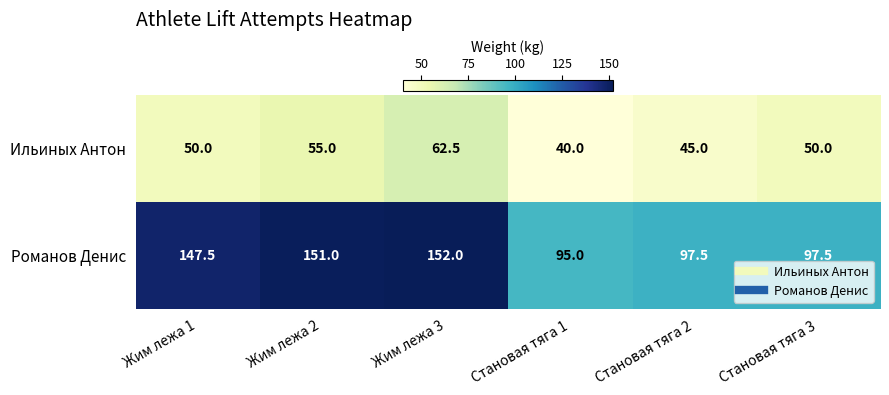

Reading left to right, list all the values displayed in this chart.

Ильиных Антон: Жим лежа 1=50.0	Жим лежа 2=55.0	Жим лежа 3=62.5	Становая тяга 1=40.0	Становая тяга 2=45.0	Становая тяга 3=50.0
Романов Денис: Жим лежа 1=147.5	Жим лежа 2=151.0	Жим лежа 3=152.0	Становая тяга 1=95.0	Становая тяга 2=97.5	Становая тяга 3=97.5